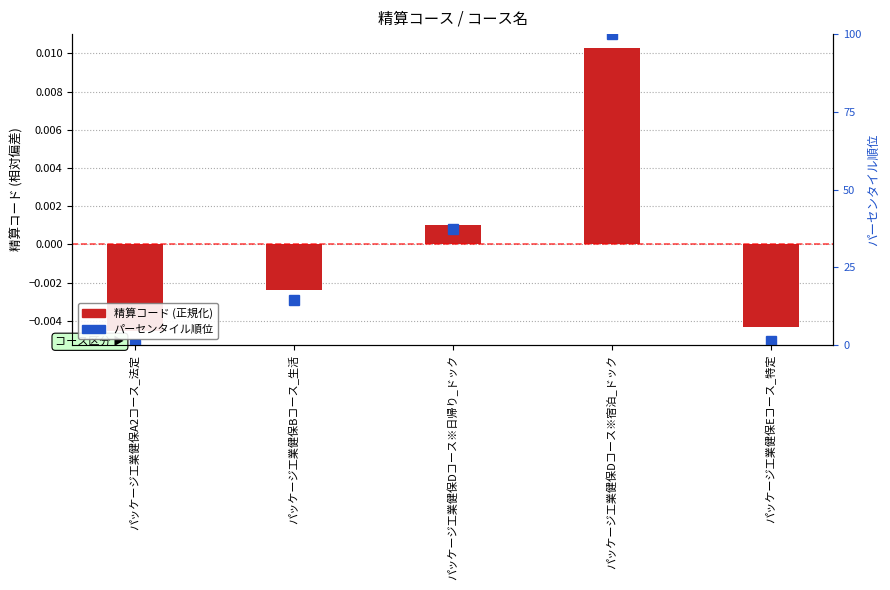

Rank the series by their maximum value, from highest to lowest.

パーセンタイル順位, 精算コード (normalized)